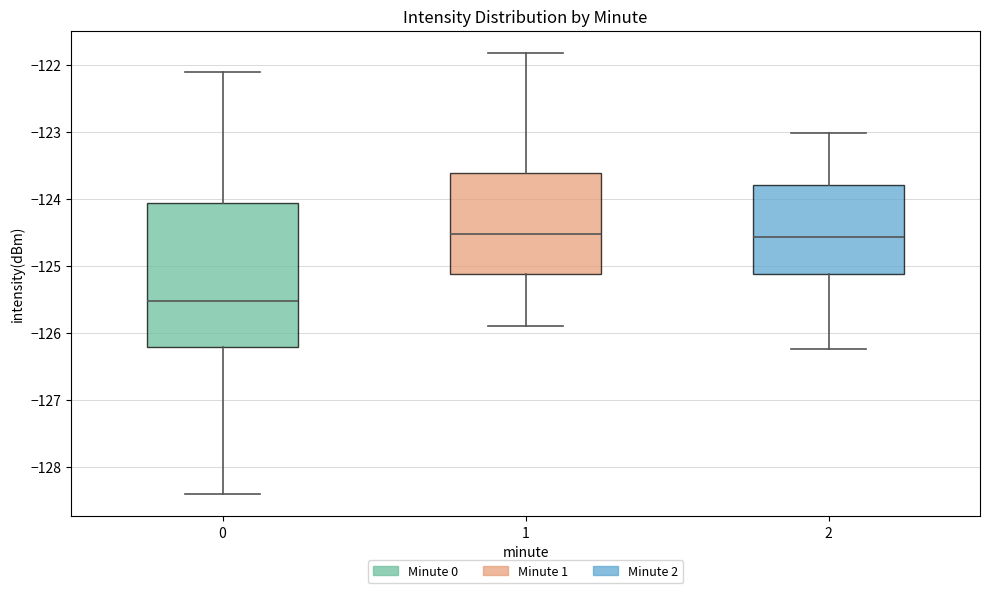

Reading left to right, transcribe this box plot: for each box, give where its median line is, the range the box spans, and where its two whiskers end, as read against the y-axis. The values are not printed on the chart, so give them approximately, as read against the axis.

0: median -125.5, box -126.2 to -124.1, whiskers -128.4 to -122.1
1: median -124.5, box -125.1 to -123.6, whiskers -125.9 to -121.8
2: median -124.6, box -125.1 to -123.8, whiskers -126.2 to -123.0